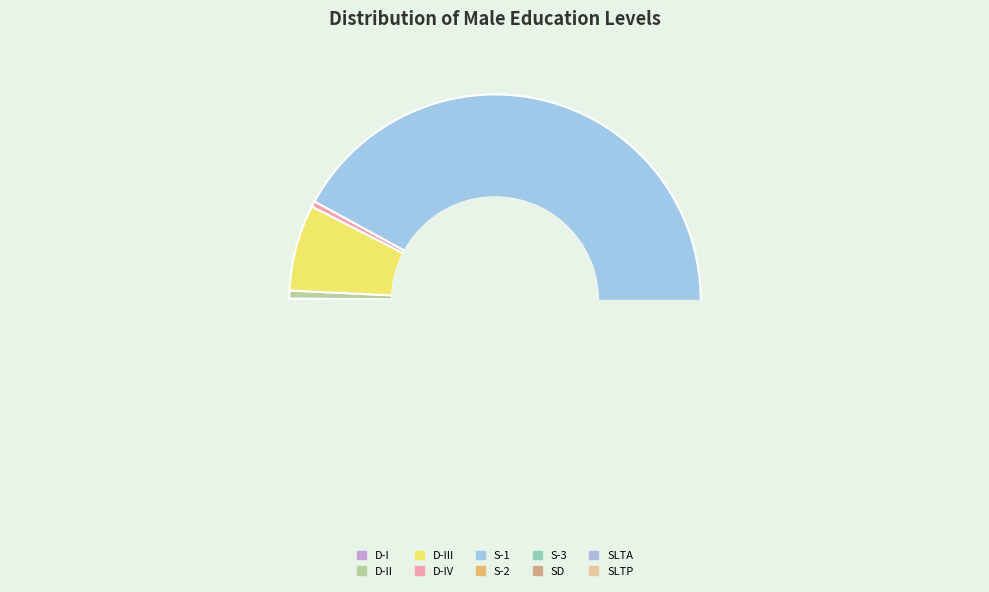

Count the number of slices in the pie.

10